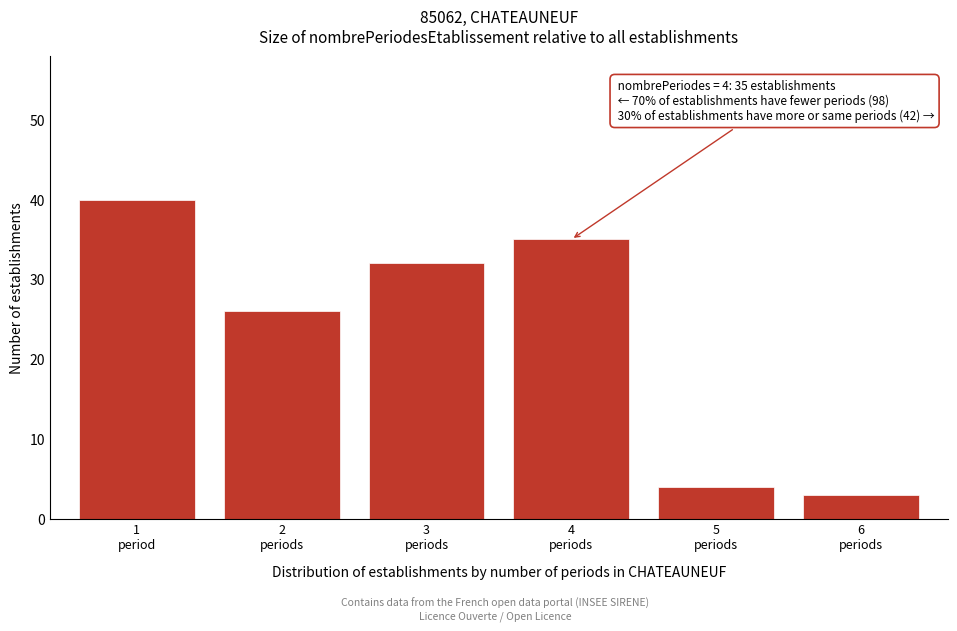

Reading right to left, list all the values displayed in this chart.

3	4	35	32	26	40